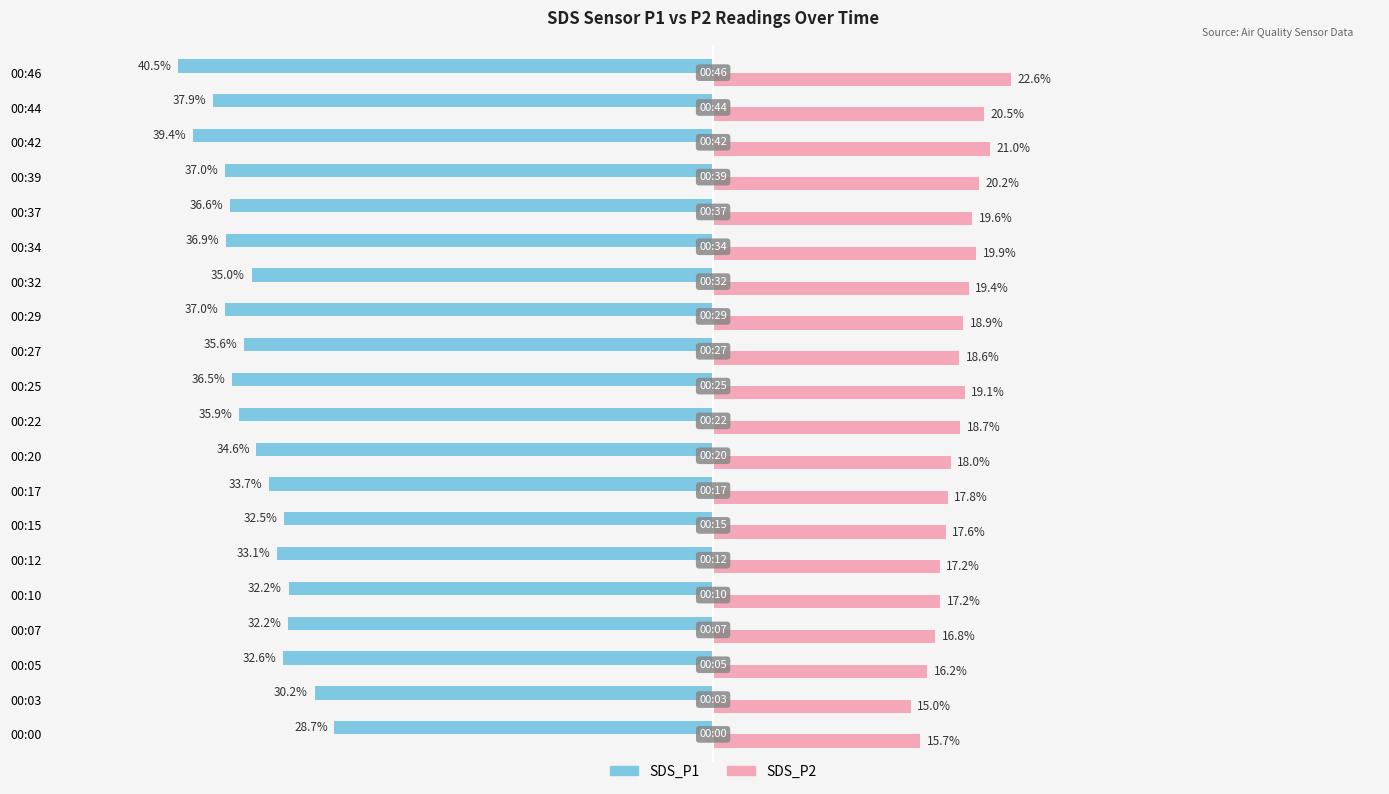

Rank the series by their maximum value, from lowest to highest.

SDS_P1, SDS_P2